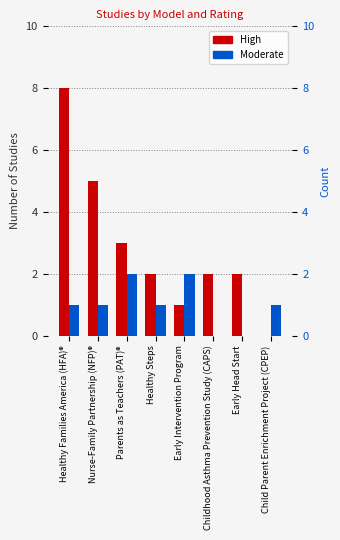

Reading left to right, extract all data points from this chart.

High: 8	5	3	2	1	2	2	0
Moderate: 1	1	2	1	2	0	0	1